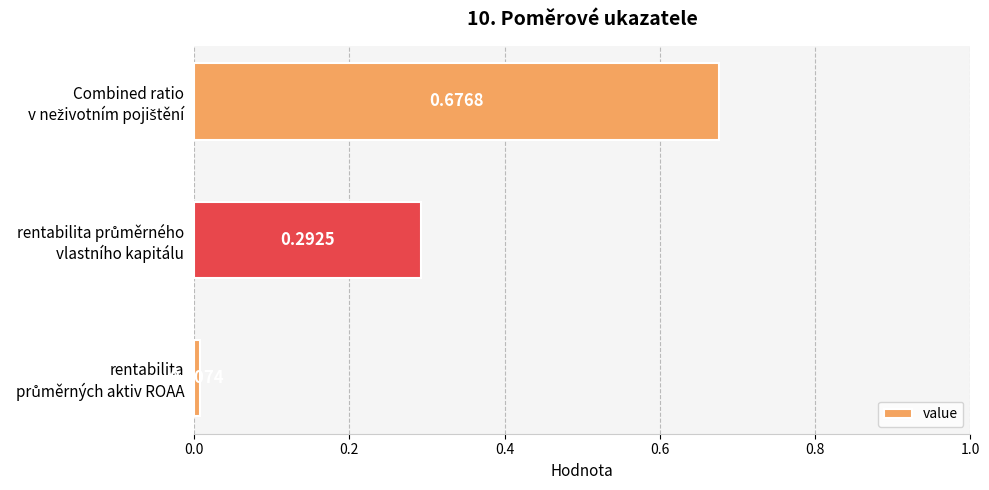

What is the sum of all values?

1.0